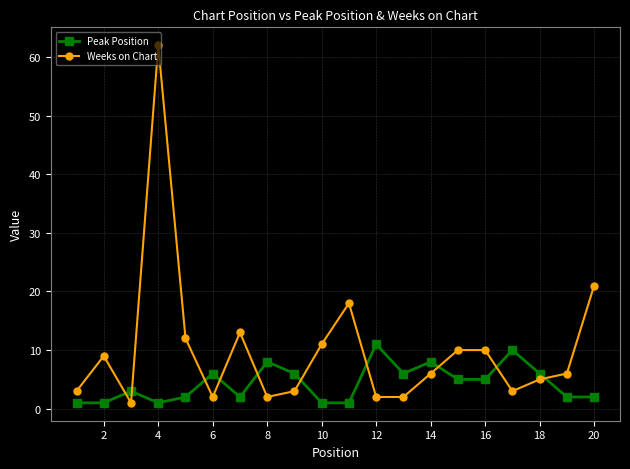

True or false: Peak Position and Weeks on Chart cross at least once.

True